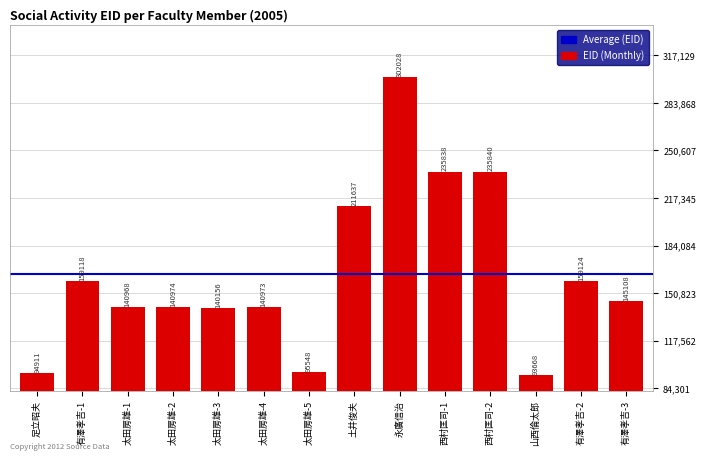

Reading left to right, list all the values displayed in this chart.

94911	159118	140968	140974	140156	140973	95548	211637	302028	235838	235840	93668	159124	145108